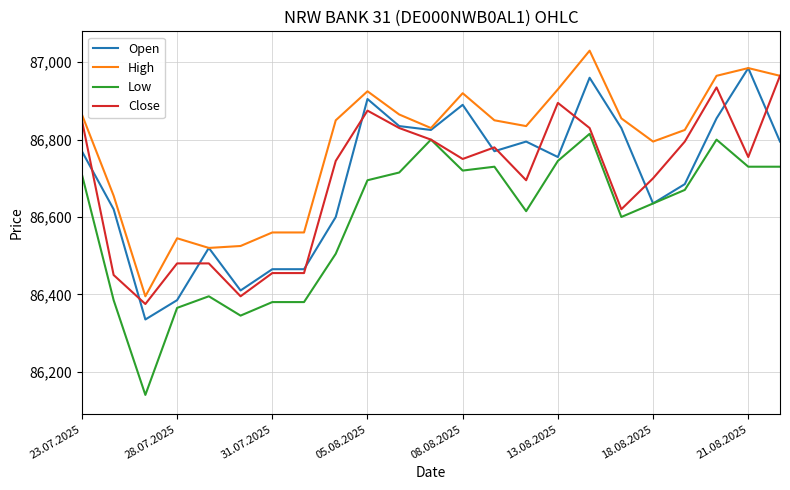

Reading left to right, transcribe all the data shown in this chart.

Open: 86770	86620	86335	86385	86520	86410	86465	86465	86600	86905	86835	86825	86890	86770	86795	86755	86960	86830	86635	86685	86855	86985	86795
High: 86865	86655	86395	86545	86520	86525	86560	86560	86850	86925	86865	86830	86920	86850	86835	86930	87030	86855	86795	86825	86965	86985	86965
Low: 86710	86385	86140	86365	86395	86345	86380	86380	86505	86695	86715	86800	86720	86730	86615	86745	86815	86600	86635	86670	86800	86730	86730
Close: 86850	86450	86375	86480	86480	86395	86455	86455	86745	86875	86830	86800	86750	86780	86695	86895	86830	86620	86700	86795	86935	86755	86965